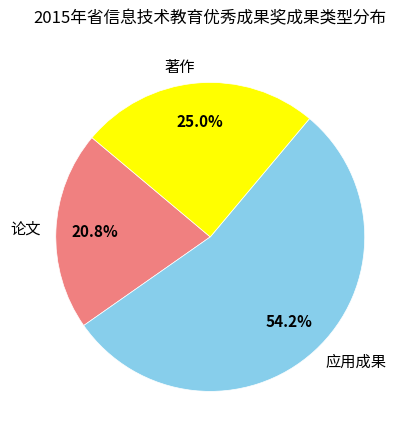

What is the largest slice in the pie chart?

应用成果